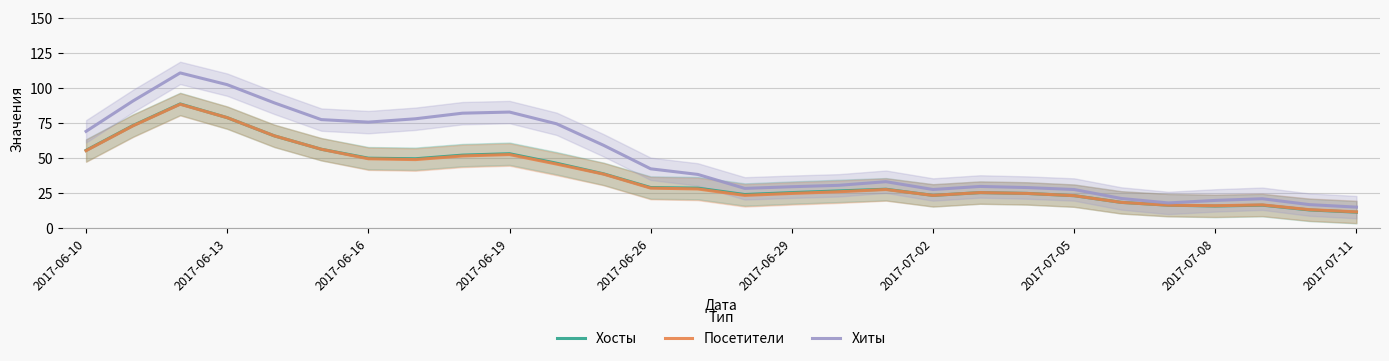

True or false: Посетители has a value of 8.0 at 19.

False